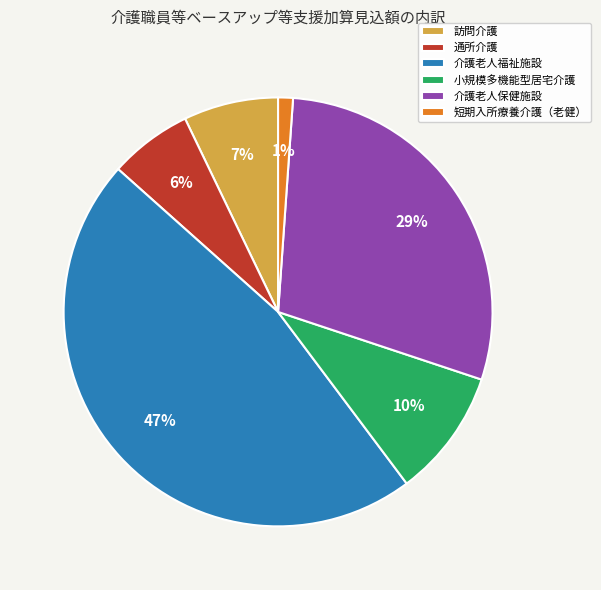

To the nearest percent, what percentage of the pie is 小規模多機能型居宅介護?

10%